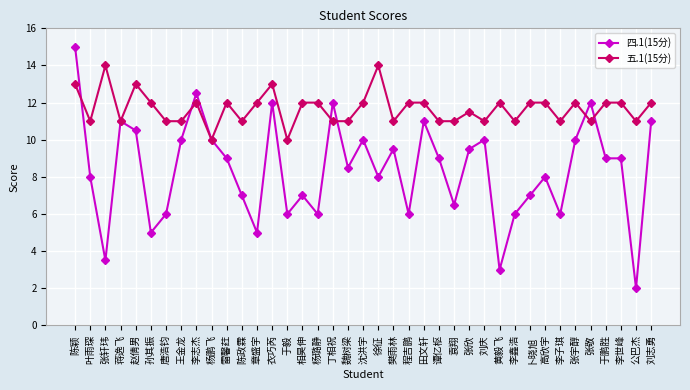

What is the sum of the 五.1(15分) values at 程吉鹏 and 黄毅飞?

24.0